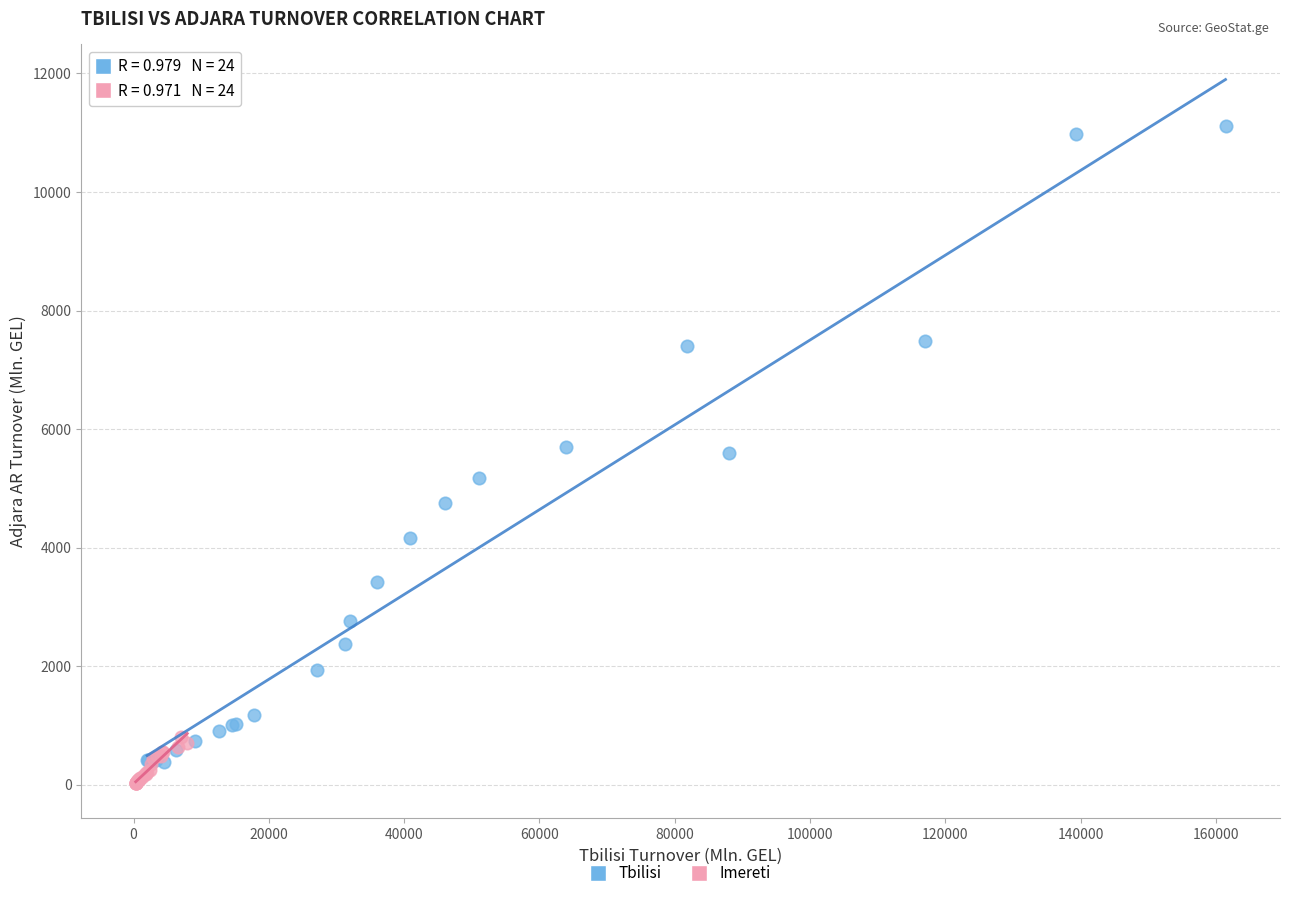

Which series reaches the minimum Y coordinate?

Imereti